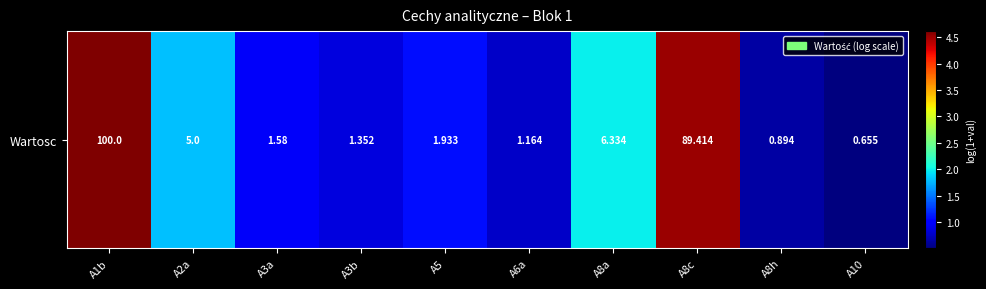

List the labels in order of value, smallest first.

A10, A8h, A6a, A3b, A3a, A5, A2a, A8a, A8c, A1b